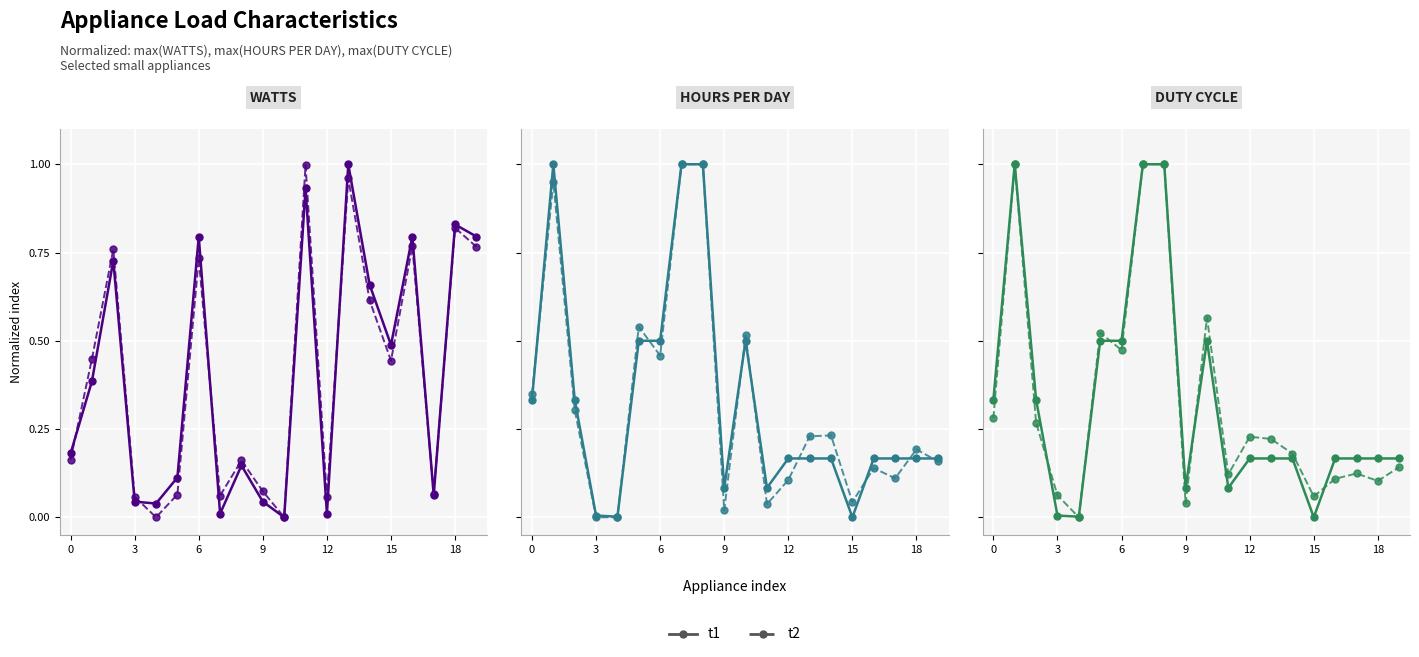

Which has a higher value, 18 or 14?

18